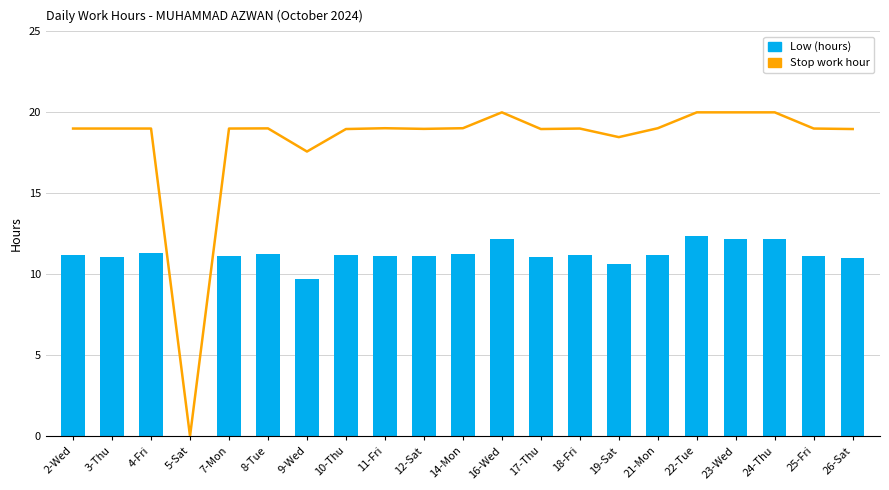

How many data points does each series have?

21